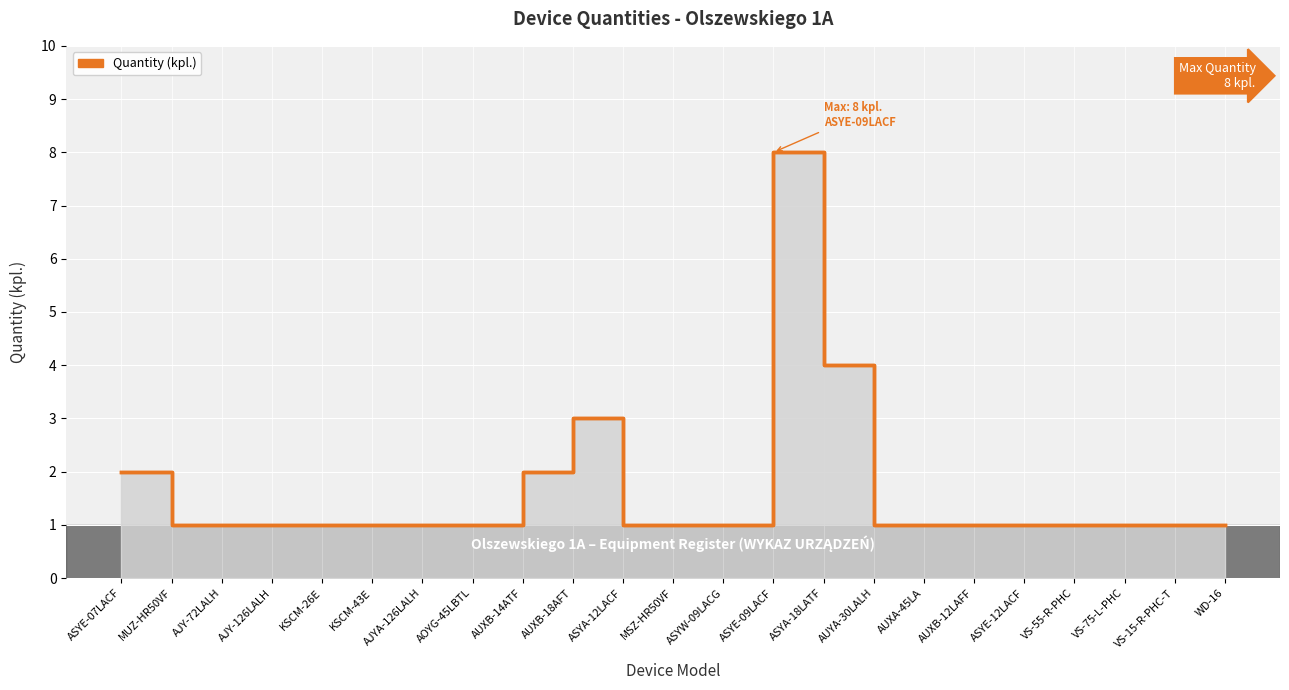

True or false: the data has more than 0 interior local peaks.

True